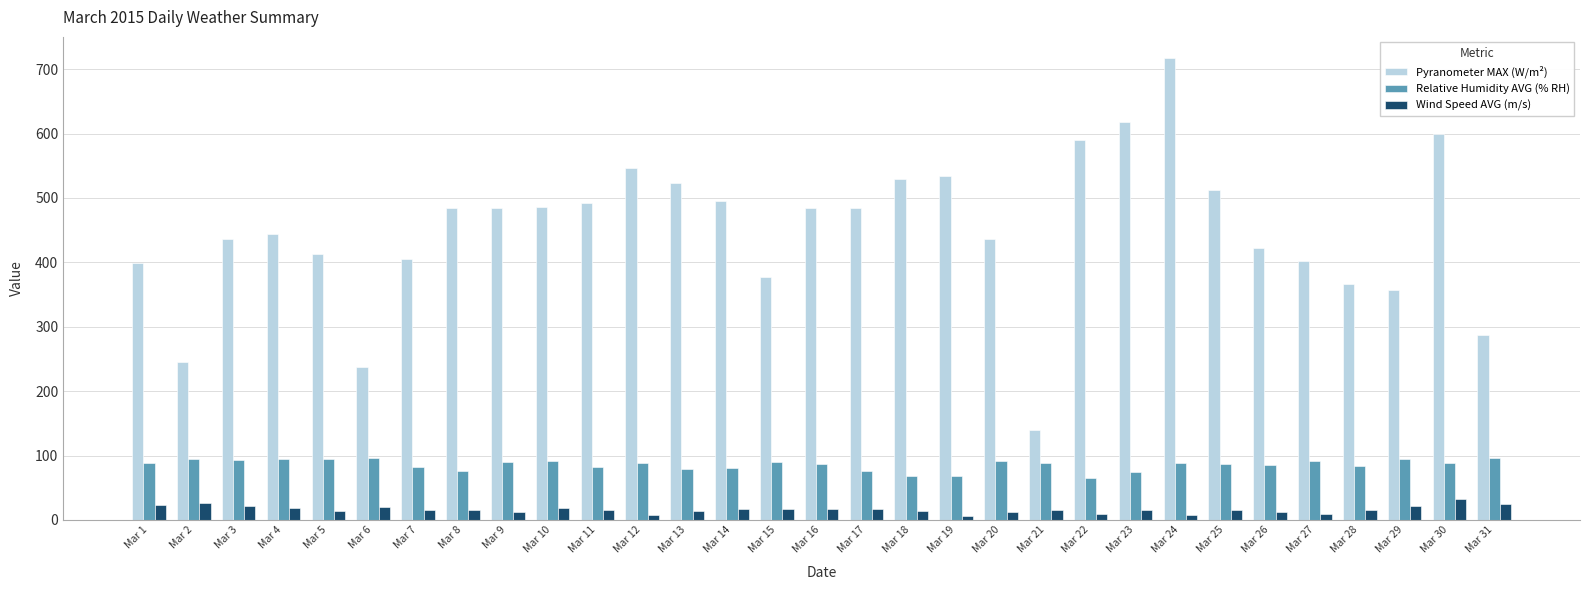

What is the sum of the Relative Humidity AVG (% RH) values at Mar 25 and Mar 26?

172.1